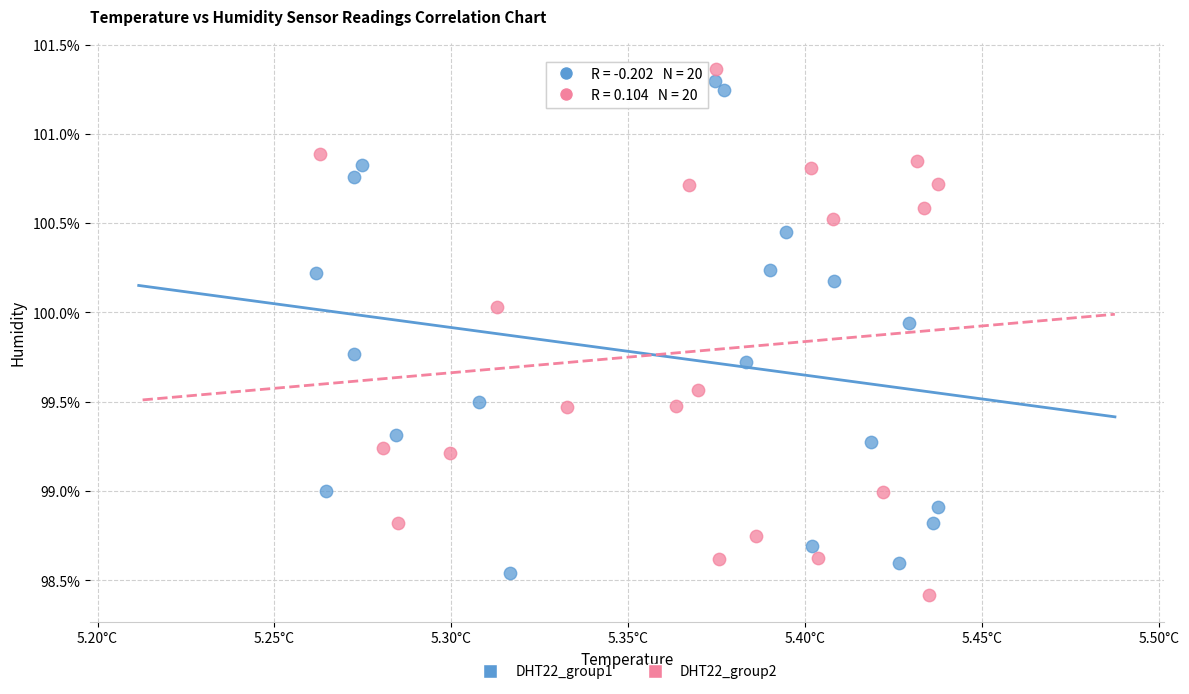

Which series contains the lowest Y value?

DHT22_group2